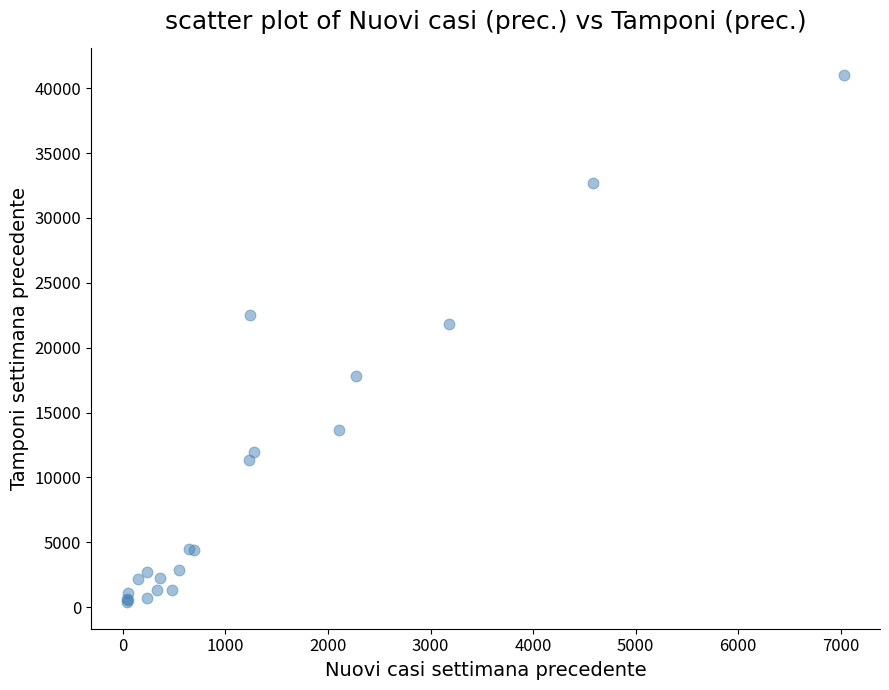

What Y value in the scatter plot is closest to 20700?

21825